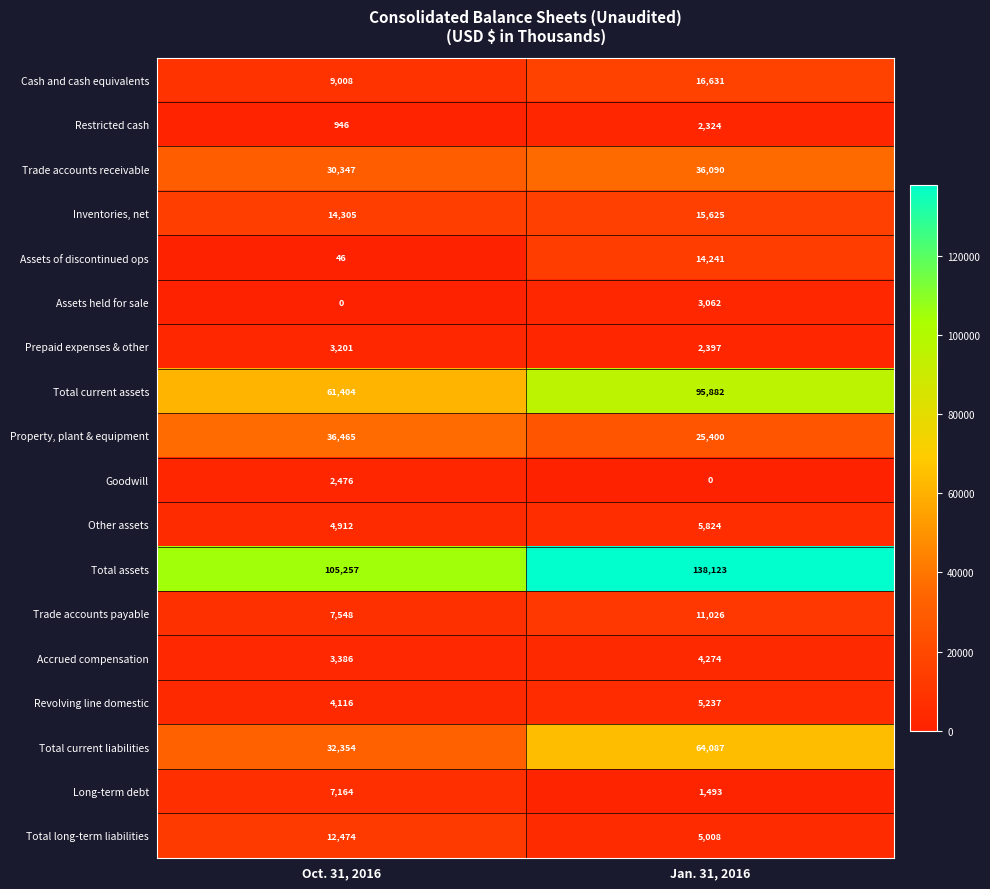

Is it true that Total current assets equals 22365 at Jan. 31, 2016?

False